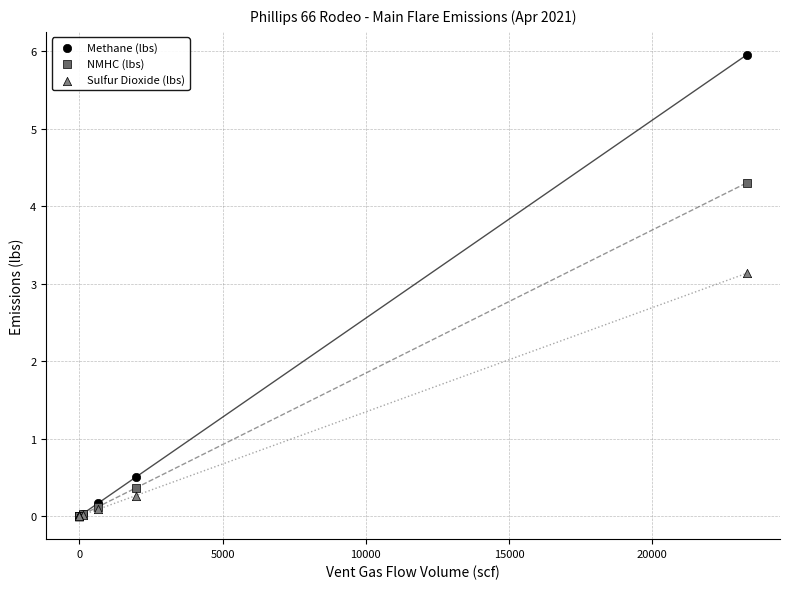

In the Methane (lbs) series, what Y value is closest to 2?

0.5